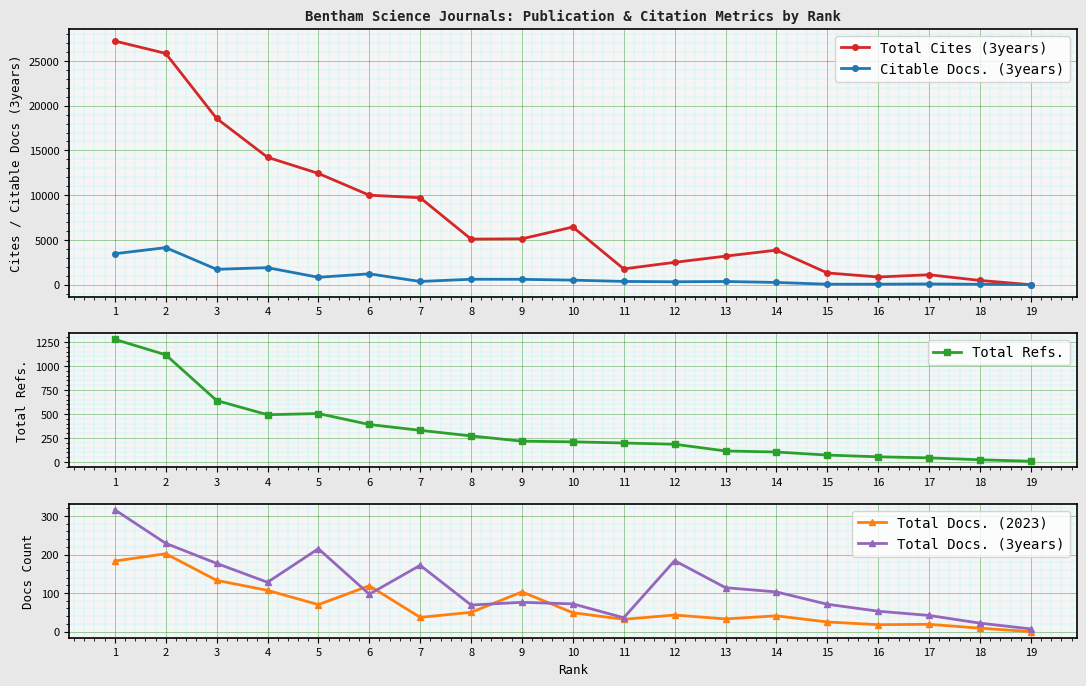

Reading left to right, transcribe all the data shown in this chart.

Total Cites (3years): 27228	25841	18576	14236	12432	10001	9716	5094	5127	6446	1766	2498	3190	3859	1315	861	1111	476	0
Citable Docs. (3years): 3460	4143	1720	1903	828	1214	360	609	602	509	365	326	359	252	56	58	84	47	1
Total Refs.: 1278	1117	640	492	504	390	329	271	216	209	197	184	114	103	71	53	42	22	7
Total Docs. (2023): 183	202	133	107	70	119	37	50	103	49	32	43	33	41	25	18	19	9	0
Total Docs. (3years): 316	229	177	128	215	97	172	69	76	72	36	184	114	103	71	53	42	22	7